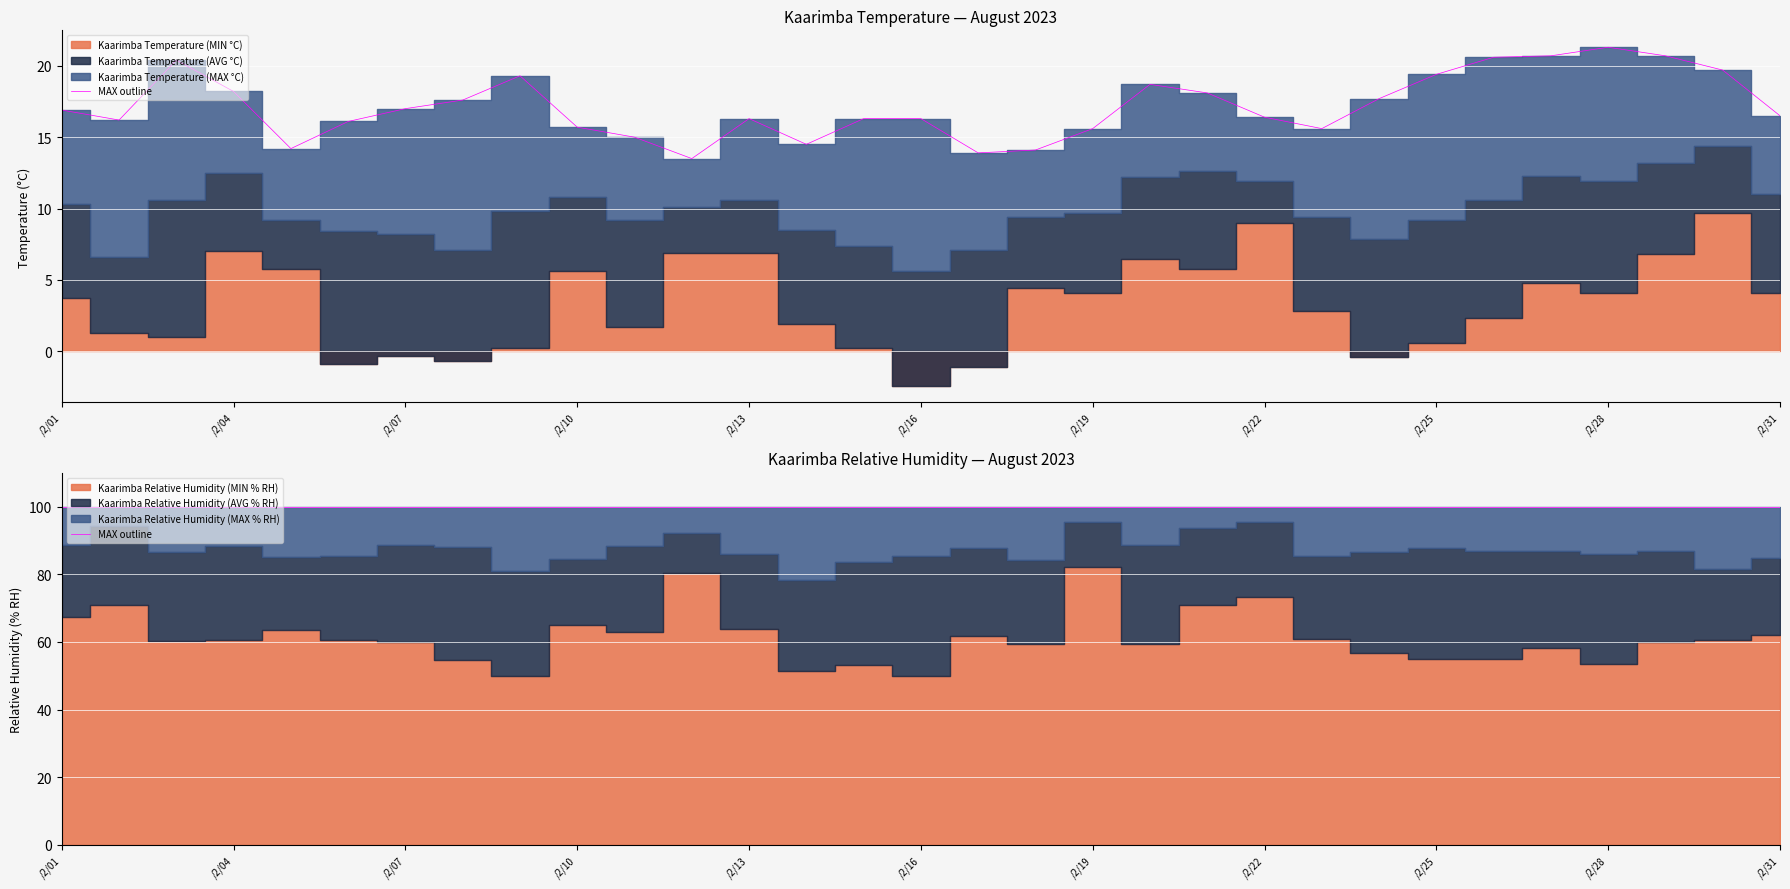

The value of Kaarimba Temperature (MAX °C) at 09/08/2023 is 19.3. True or false?

True